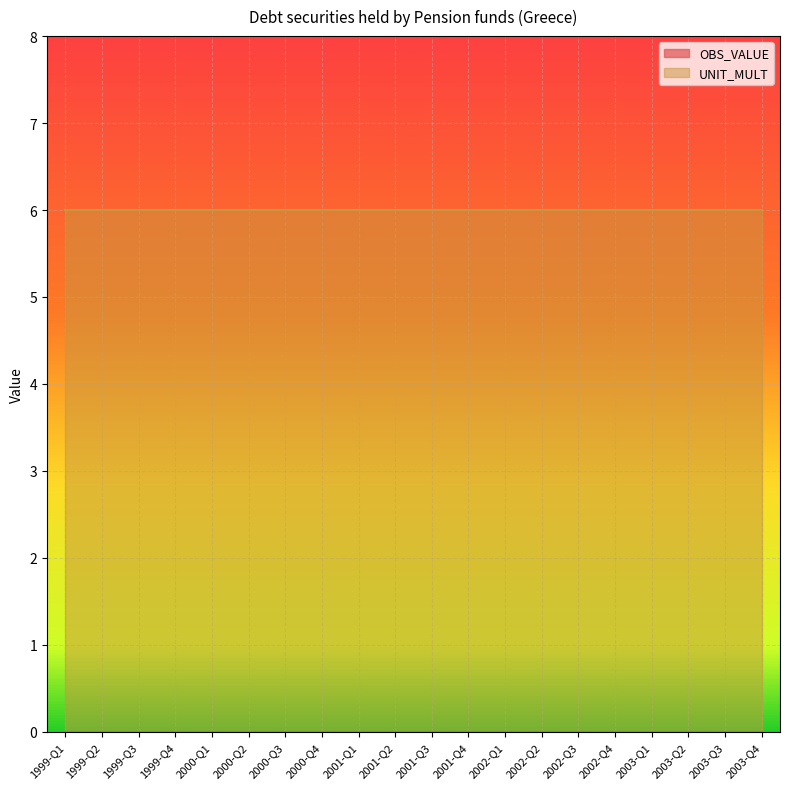

What are all the series names shown in the legend?

OBS_VALUE, UNIT_MULT